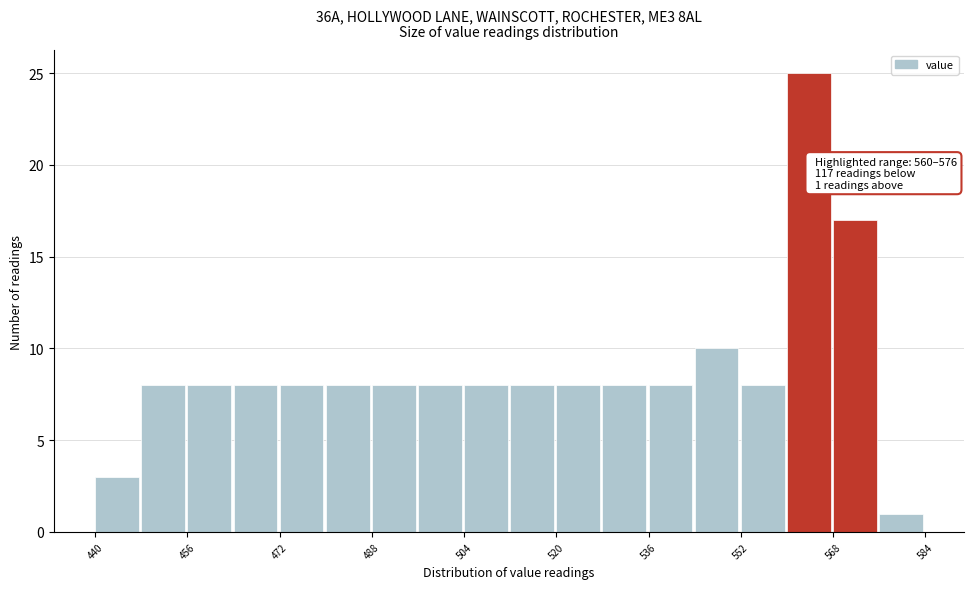

Over which range of the x-axis is the bar tallest?

560 to 568